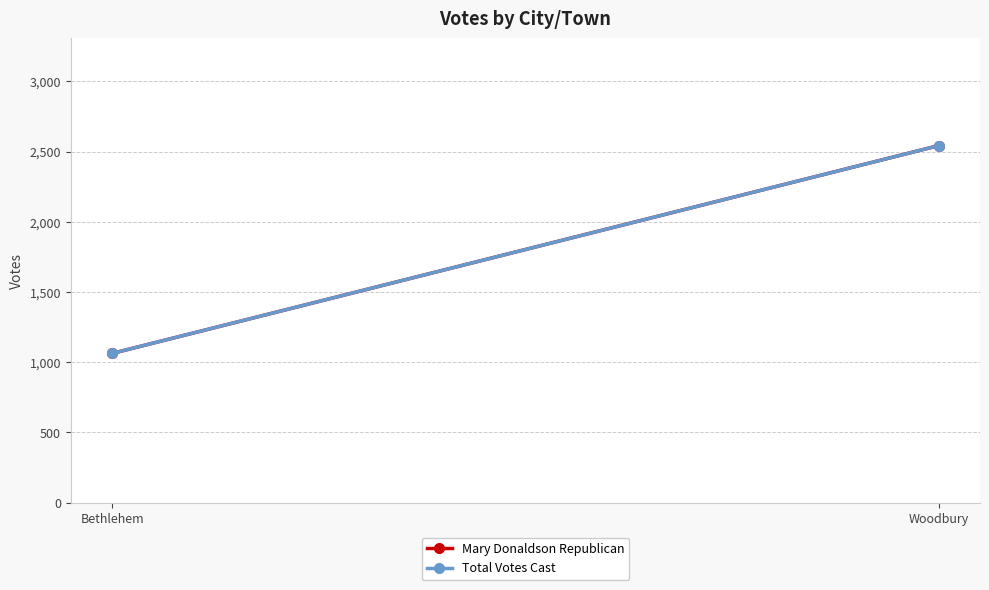

What is the difference between the maximum and minimum values in the Total Votes Cast series?

1480